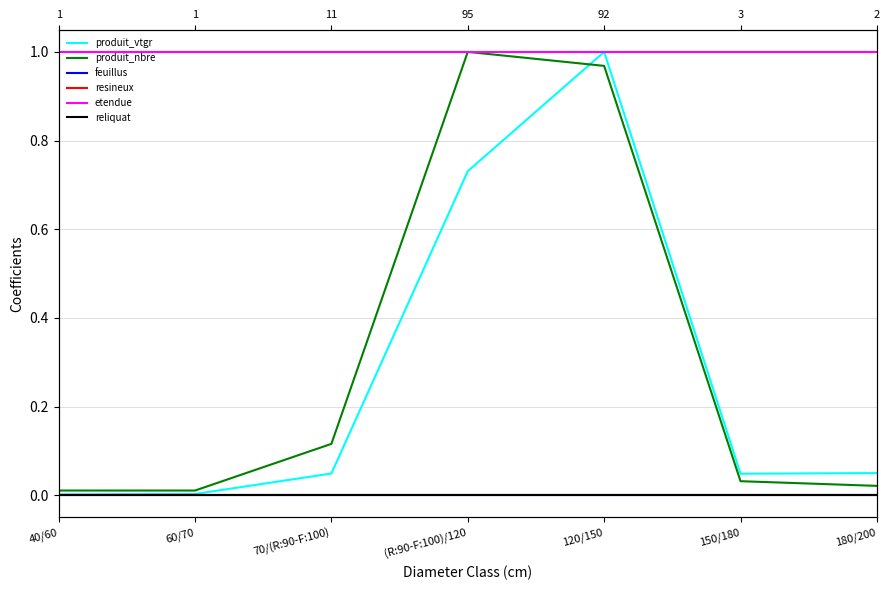

True or false: feuillus has more than 1 interior local peaks.

False